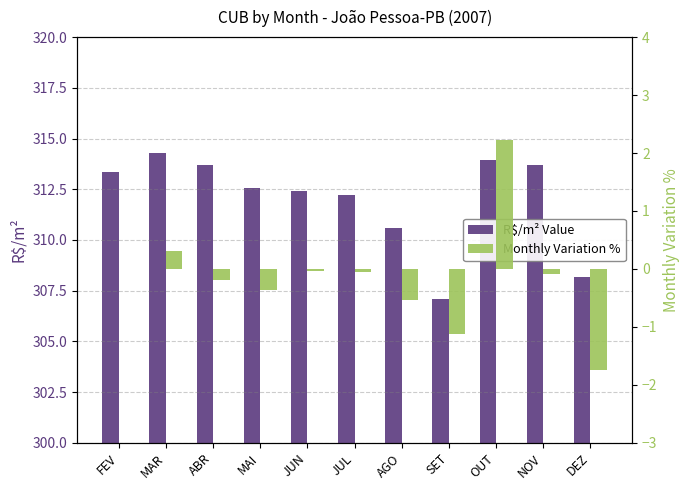

Is it true that R$/m² Value equals 470.4 at SET?

False